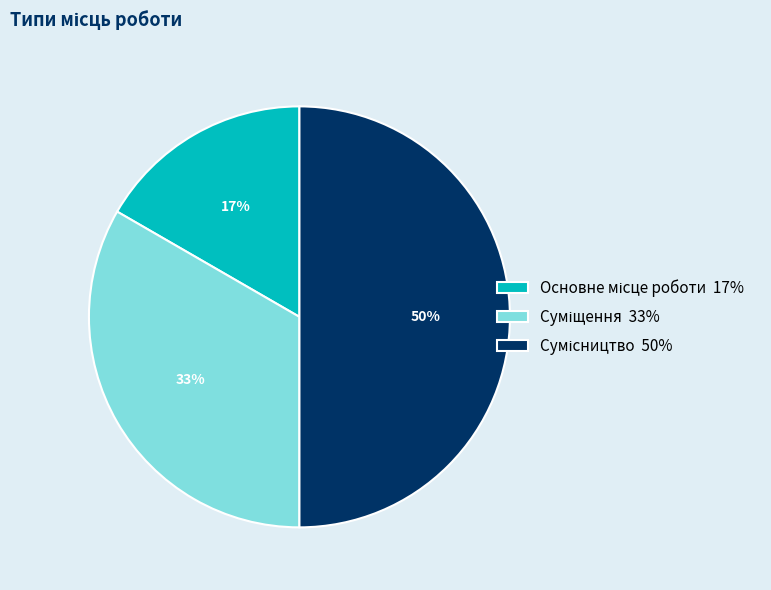

To the nearest percent, what is the average slice percentage?

33%